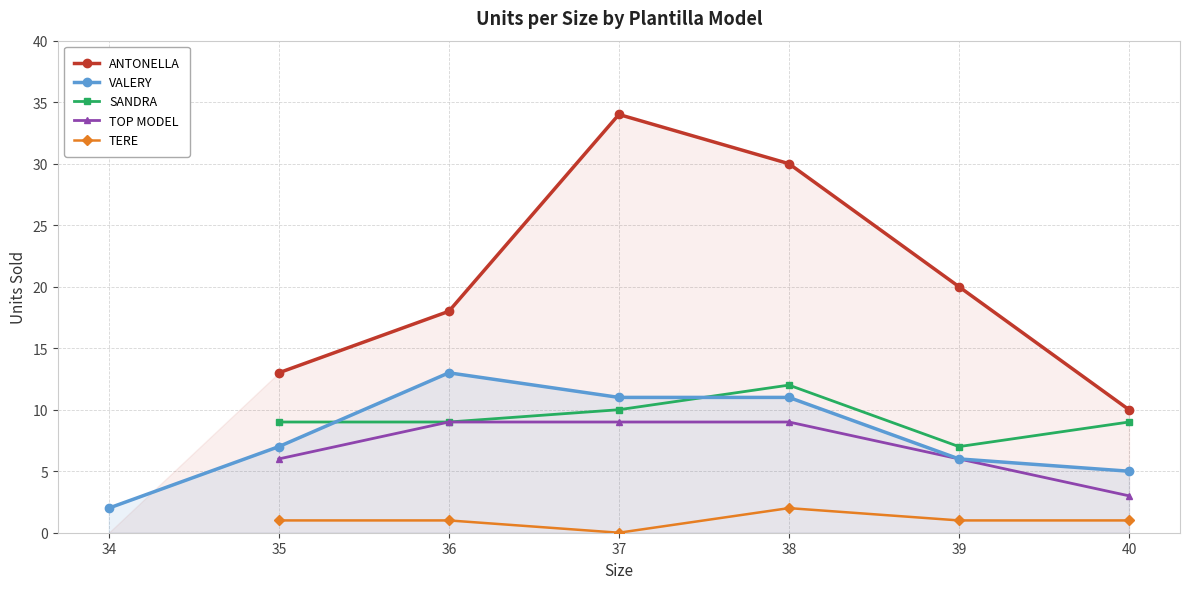

What is the maximum value for VALERY?

13